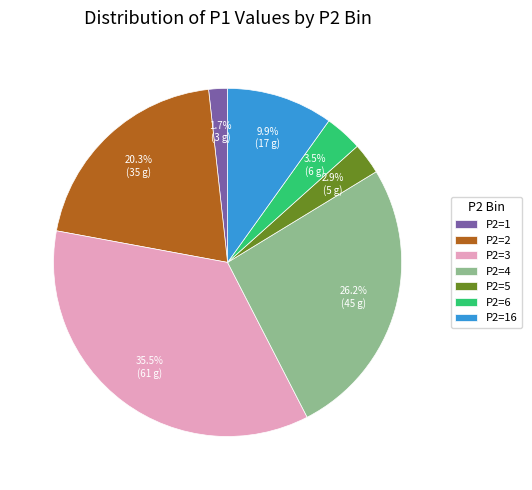

Approximately how many times larger is the value at P2=2 compared to P2=5?

7.0